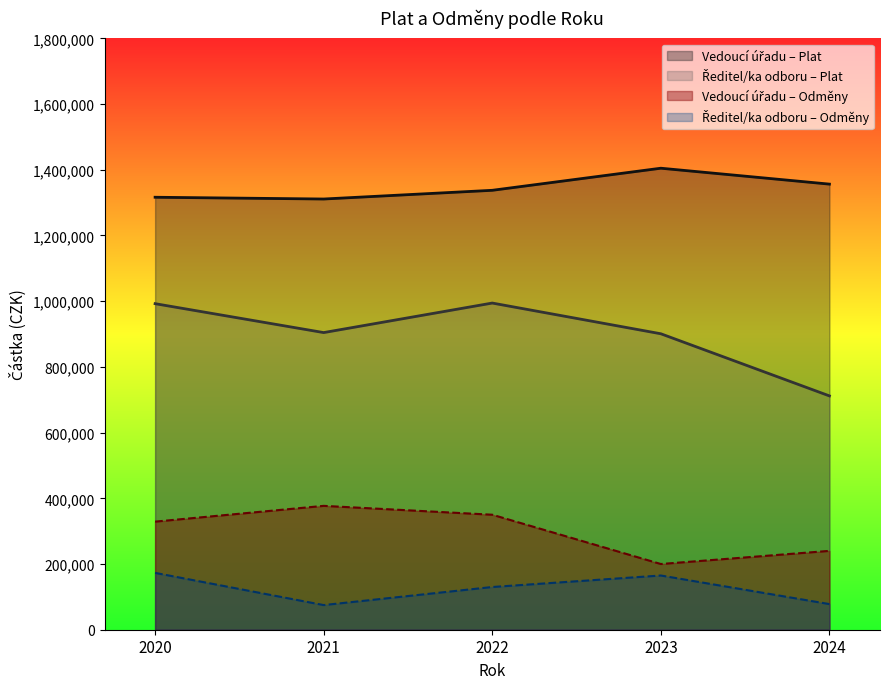

Which category has the highest value in the Vedoucí úřadu series?

2023